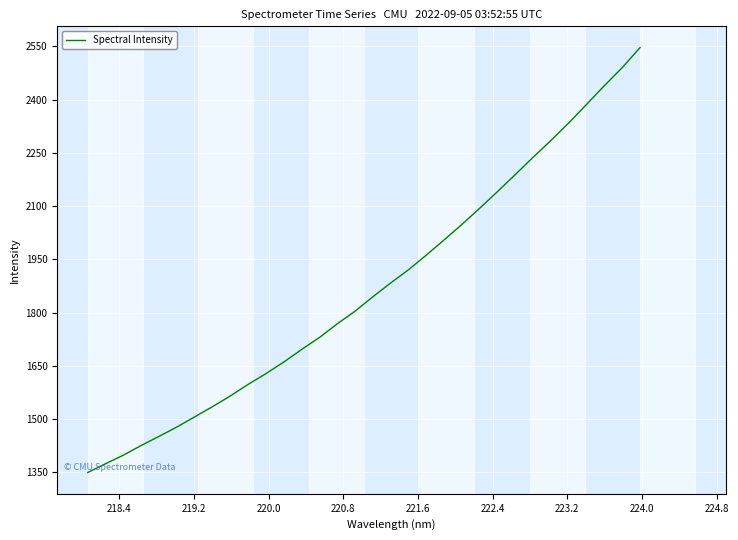

What is the maximum value shown in the chart?

2546.5